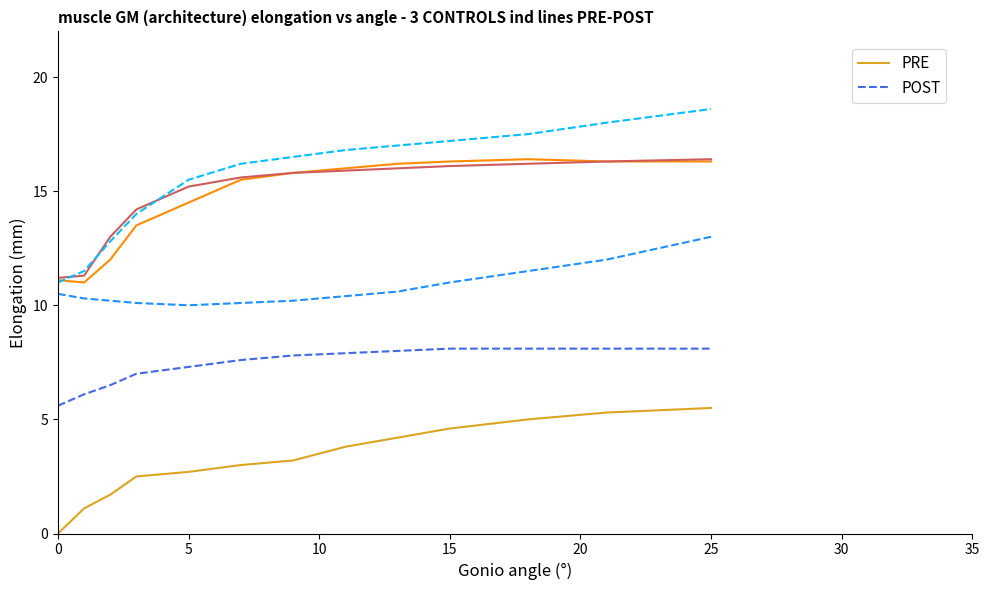

What are all the series names shown in the legend?

PRE, POST